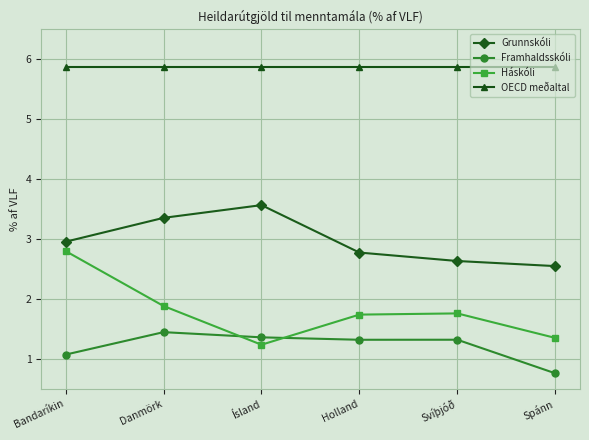

Is it true that OECD meðaltal equals 5.9 at Bandaríkin?

True